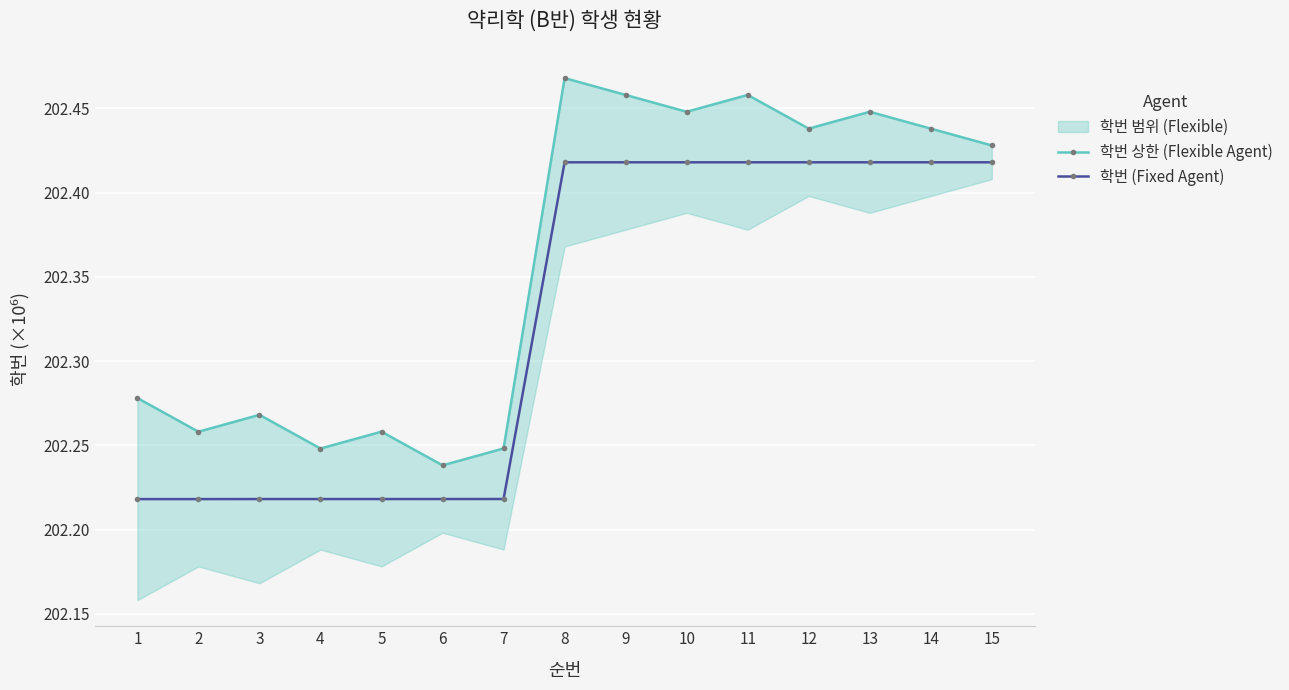

What value does the 학번 (Fixed Agent) series have at 1?

202.2